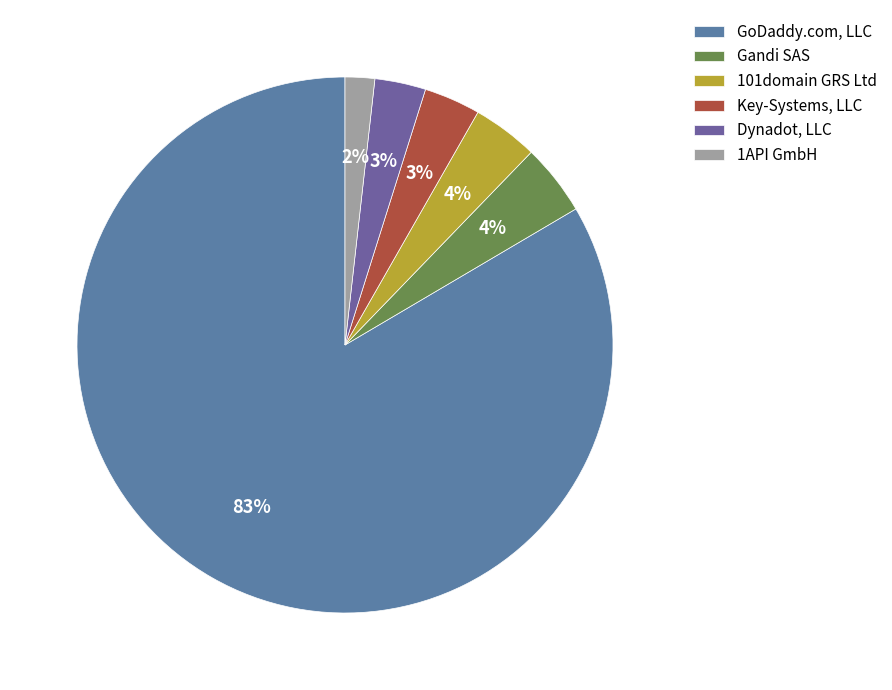

Which category has the smallest portion of the pie?

1API GmbH